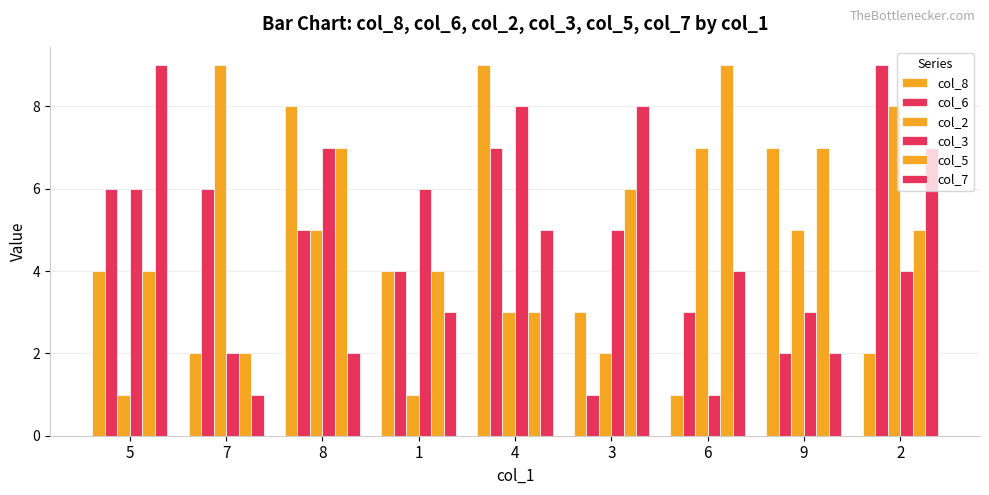

What is the minimum value for col_7?

1